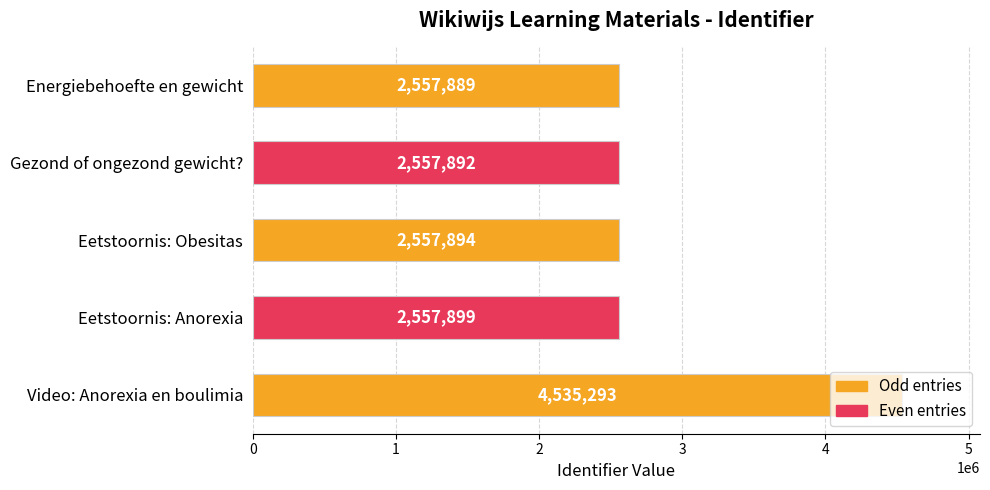

How many data points are less than 2557894?

2